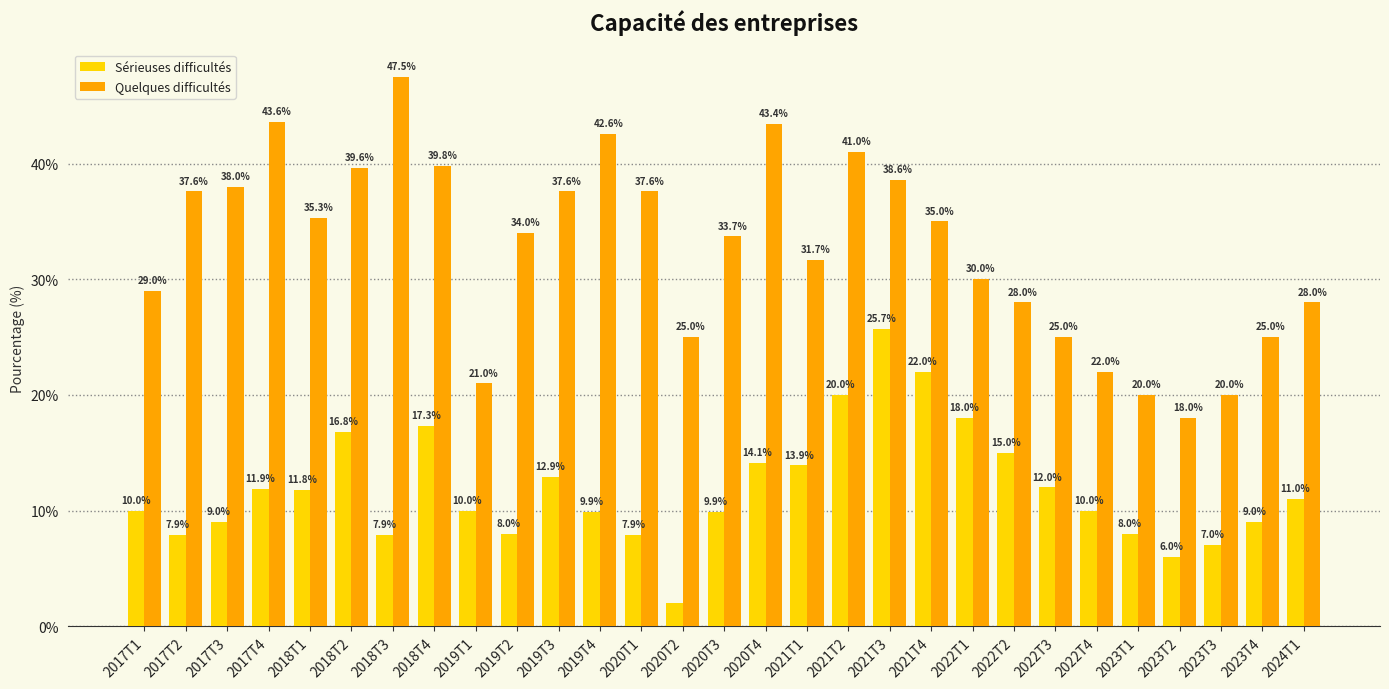

Count the number of data series in this chart.

2